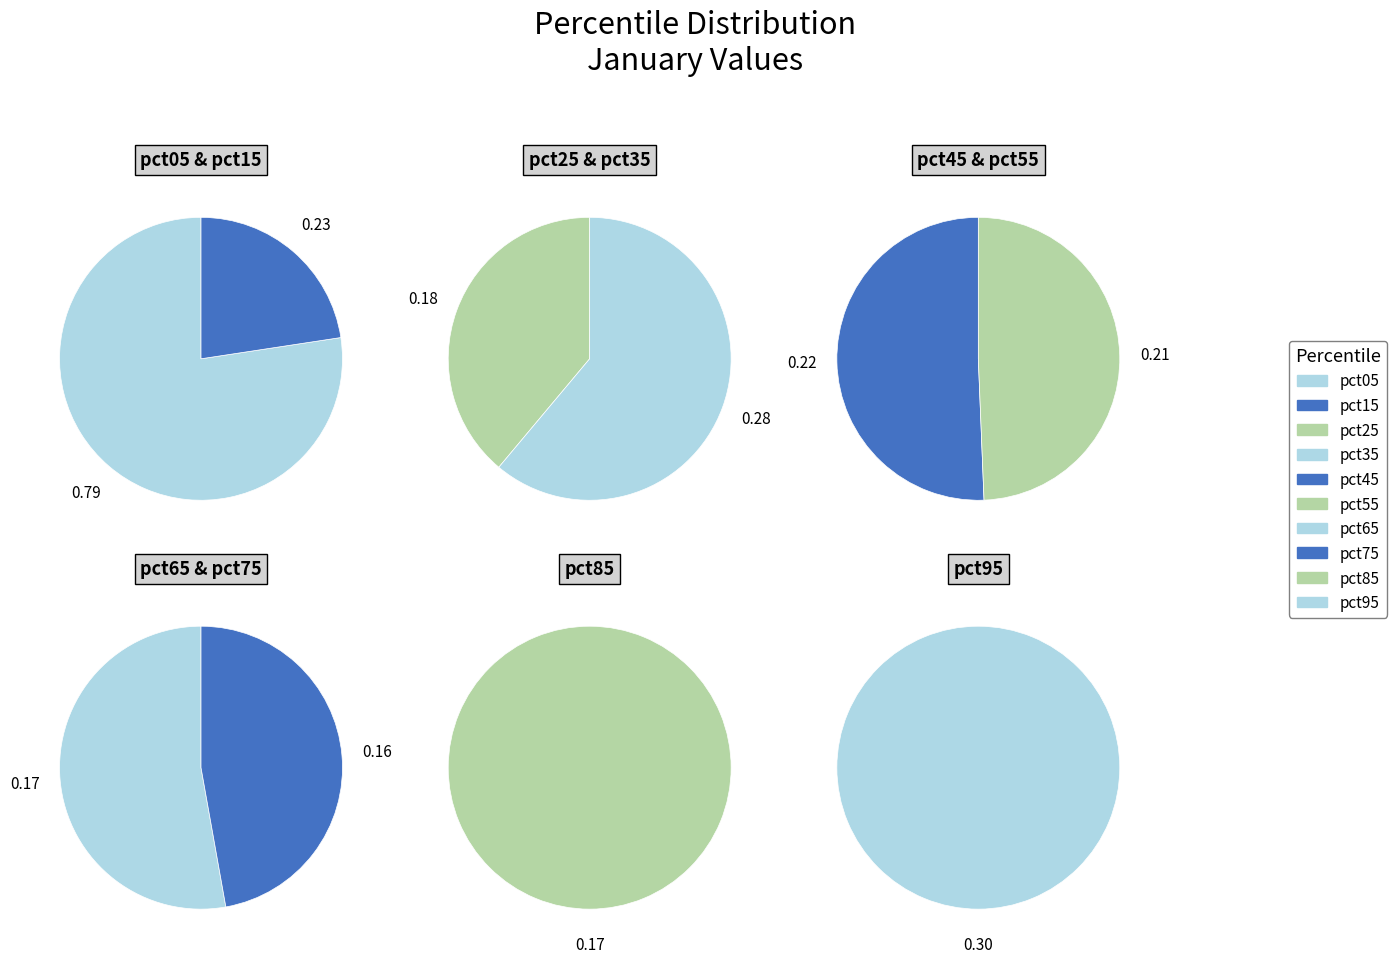

Which slice is the smallest?

pct75